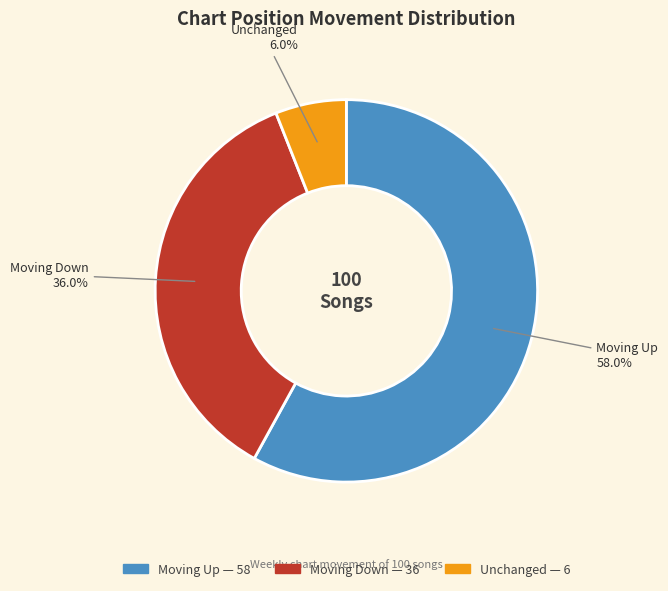

Is there a majority slice in this chart?

Yes